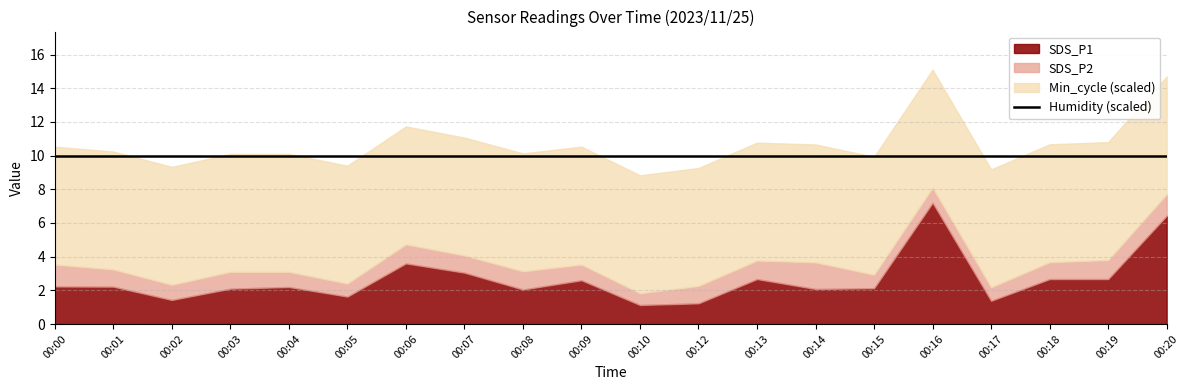

True or false: SDS_P1 and Min_cycle intersect in this chart.

False